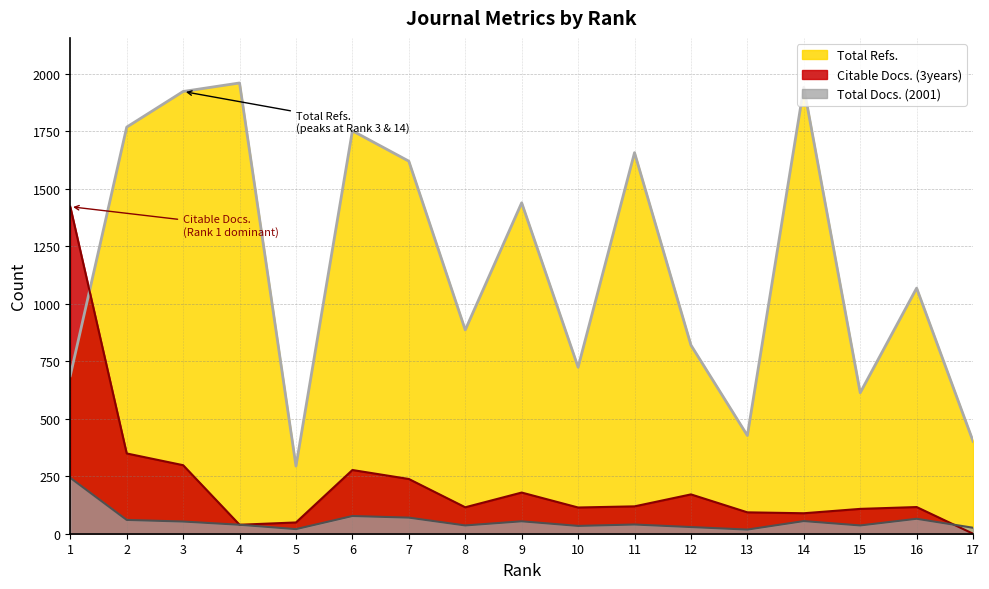

How many interior local peaks does the Total Docs. (2001) series have?

5